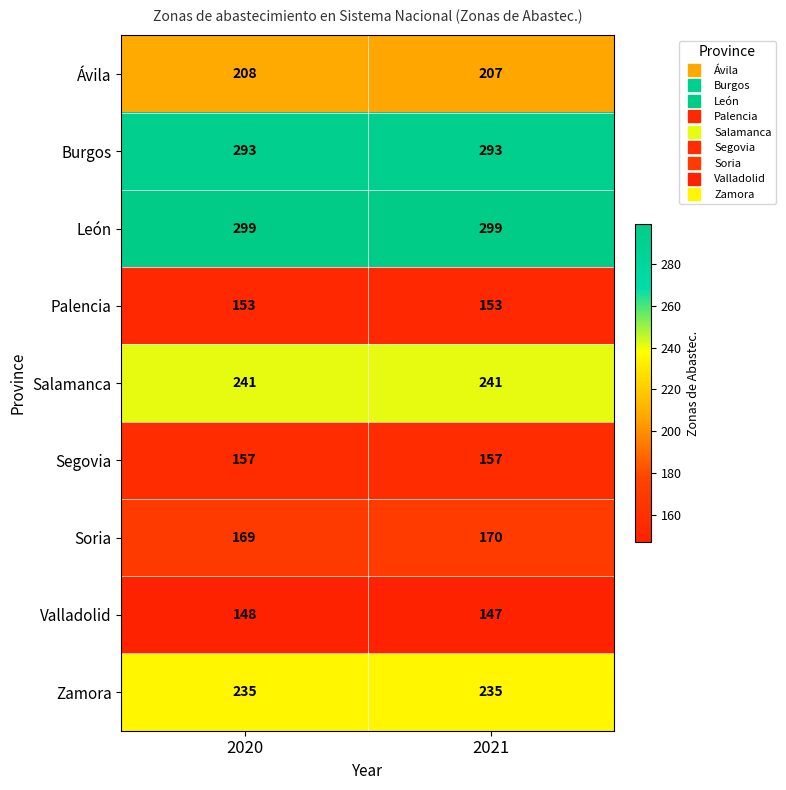

At 2020, list the series in order from smallest to largest.

Valladolid, Palencia, Segovia, Soria, Ávila, Zamora, Salamanca, Burgos, León